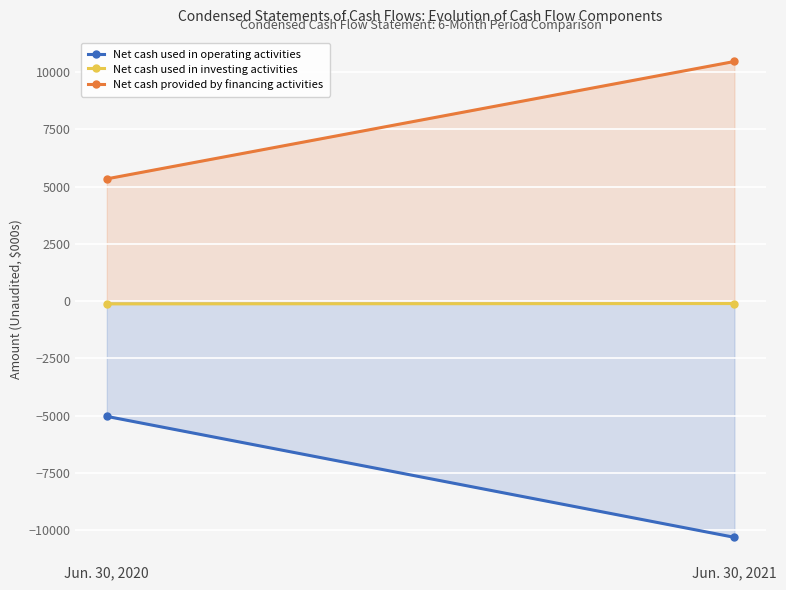

What is the average value of the Net cash provided by financing activities series?

7906